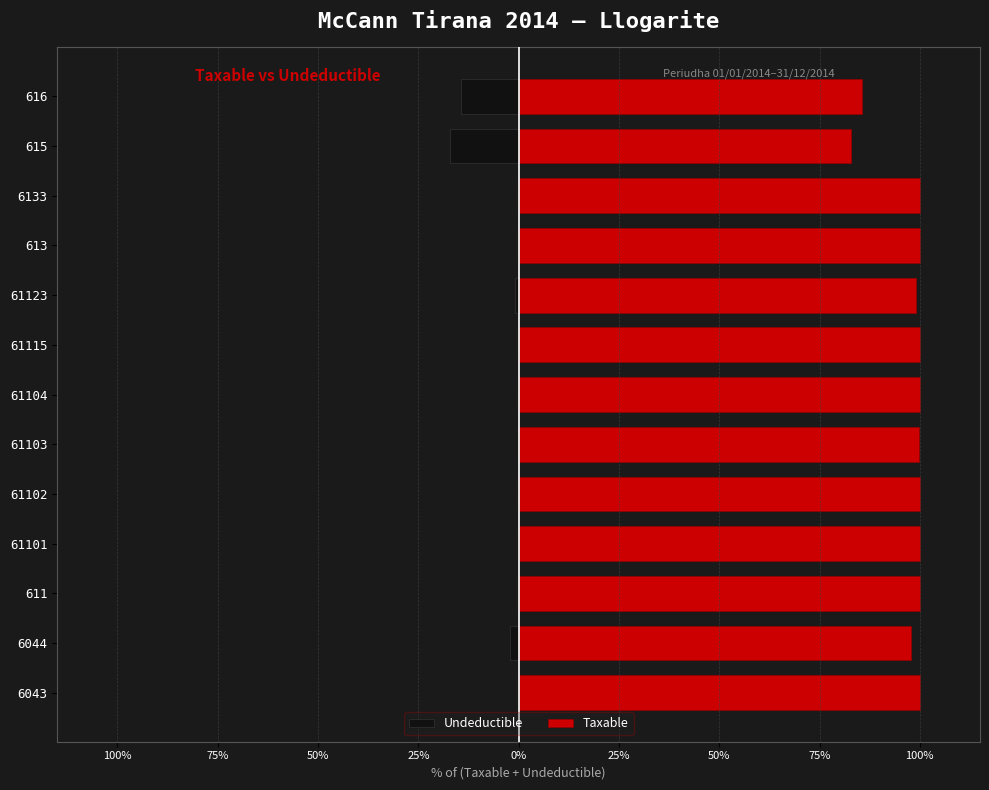

What is the difference between the maximum and second lowest values in the Undeductible series?

14.4